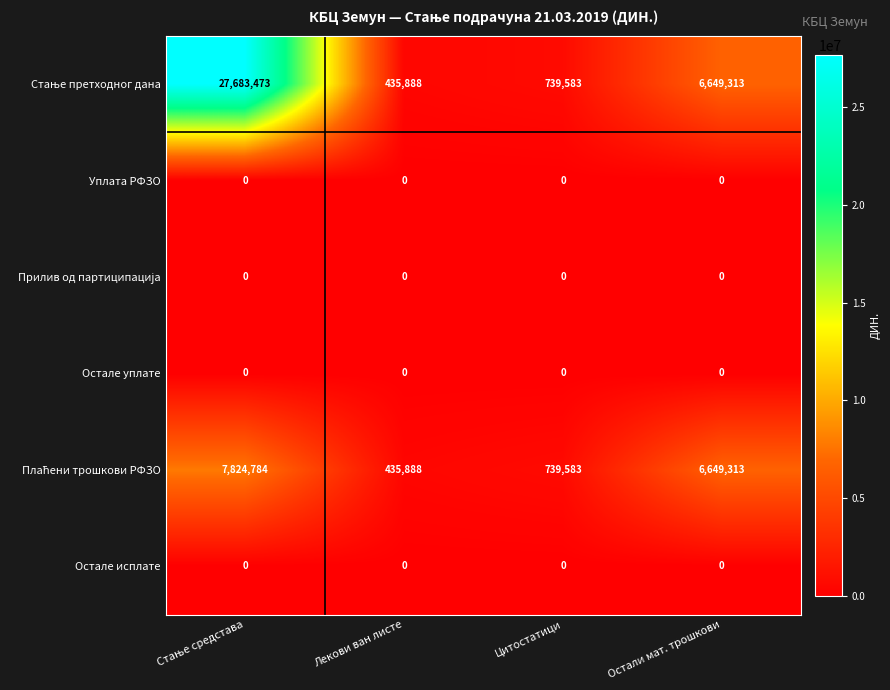

What is the total value across all series at Лекови ван листе?

871776